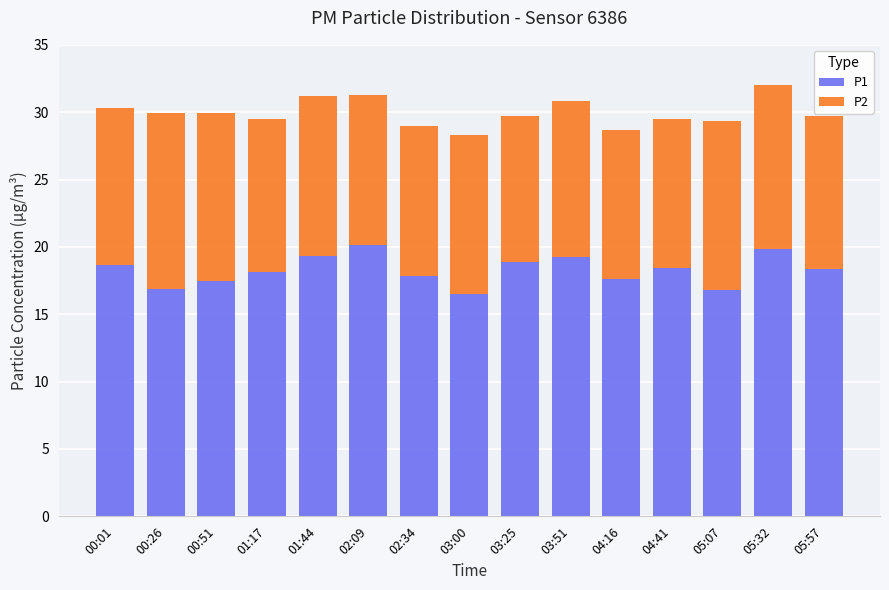

What is the total value across all series at 00:26?

29.9